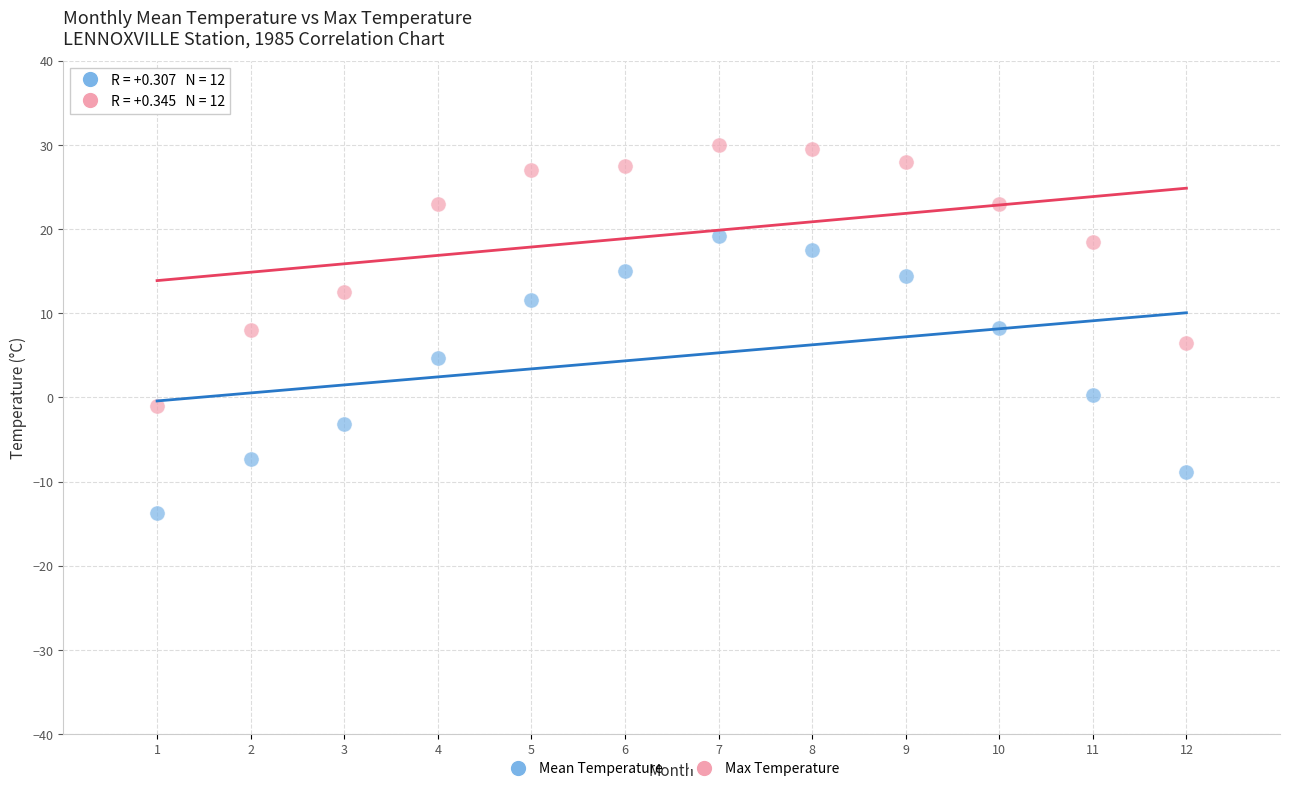

Which series contains the lowest Y value?

Mean Temperature